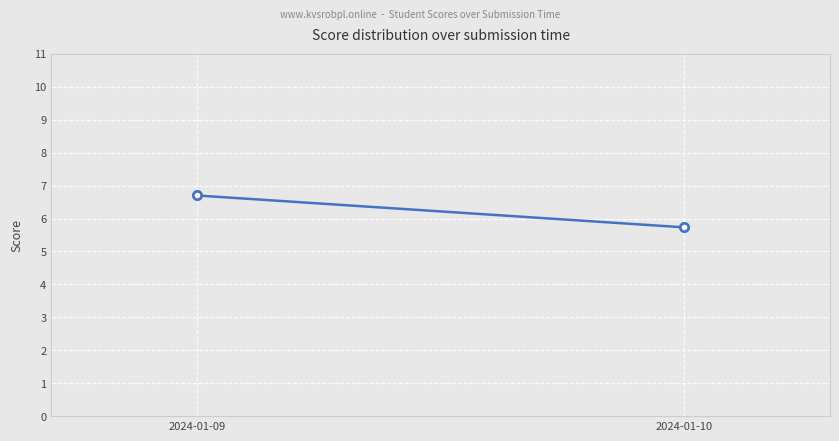

Reading left to right, list all the values displayed in this chart.

6.7	5.7